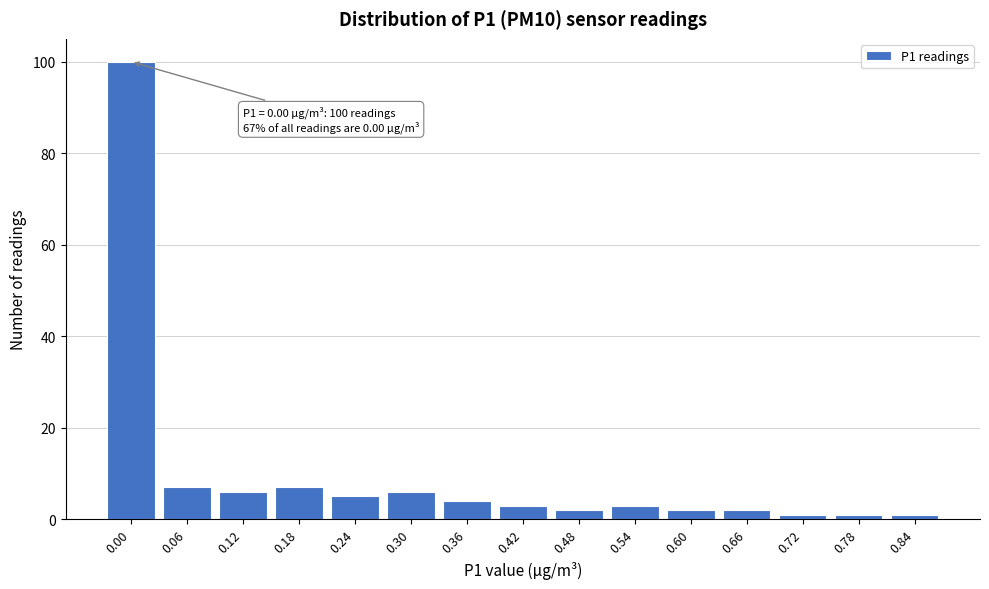

Reading left to right, extract all data points from this chart.

0.00=100	0.06=7	0.12=6	0.18=7	0.24=5	0.30=6	0.36=4	0.42=3	0.48=2	0.54=3	0.60=2	0.66=2	0.72=1	0.78=1	0.84=1